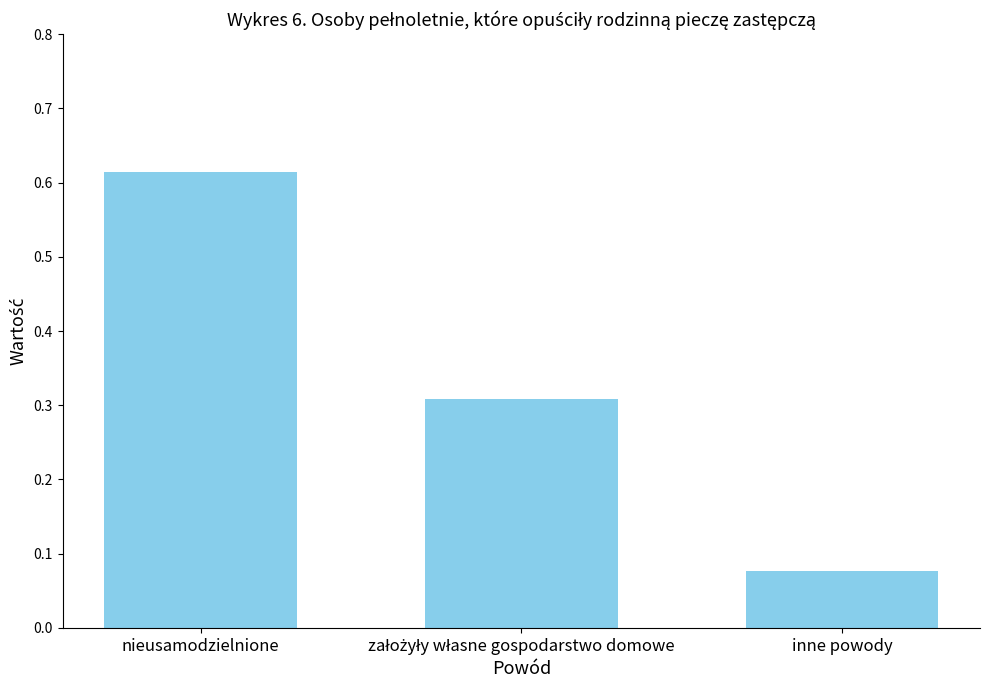

What is the sum of all values?

1.0